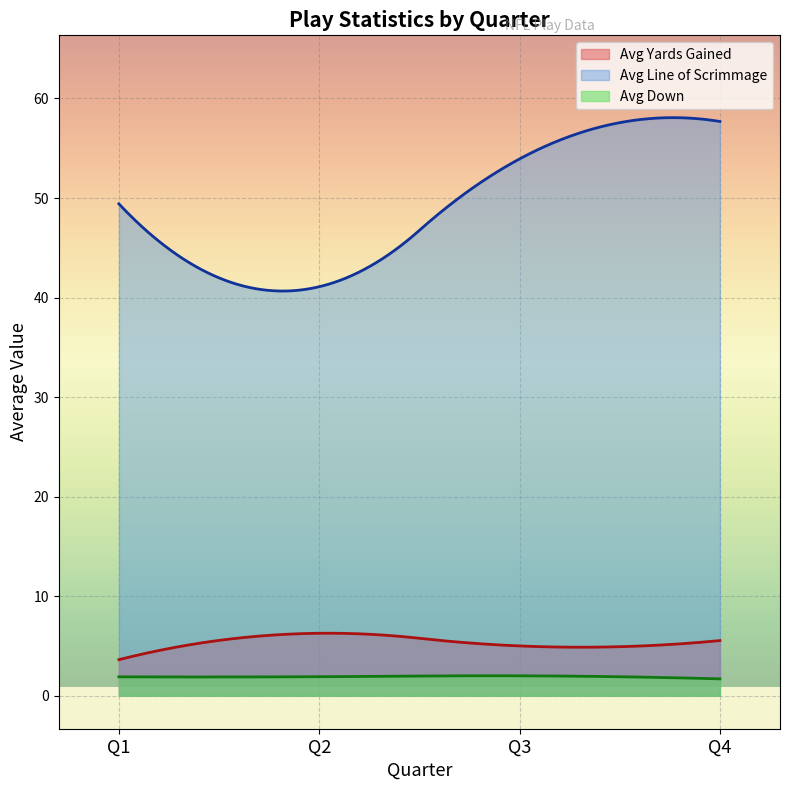

True or false: Avg Yards Gained and Avg Down intersect in this chart.

False